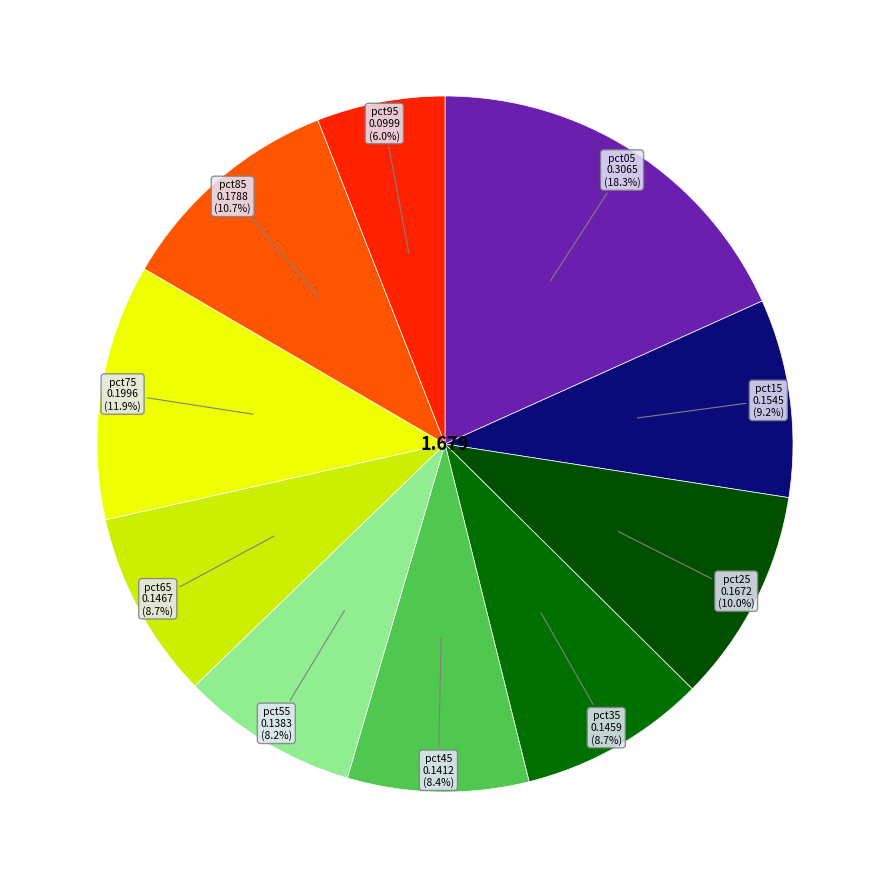

To the nearest percent, what is the difference between the largest and smallest slice percentages?

12%